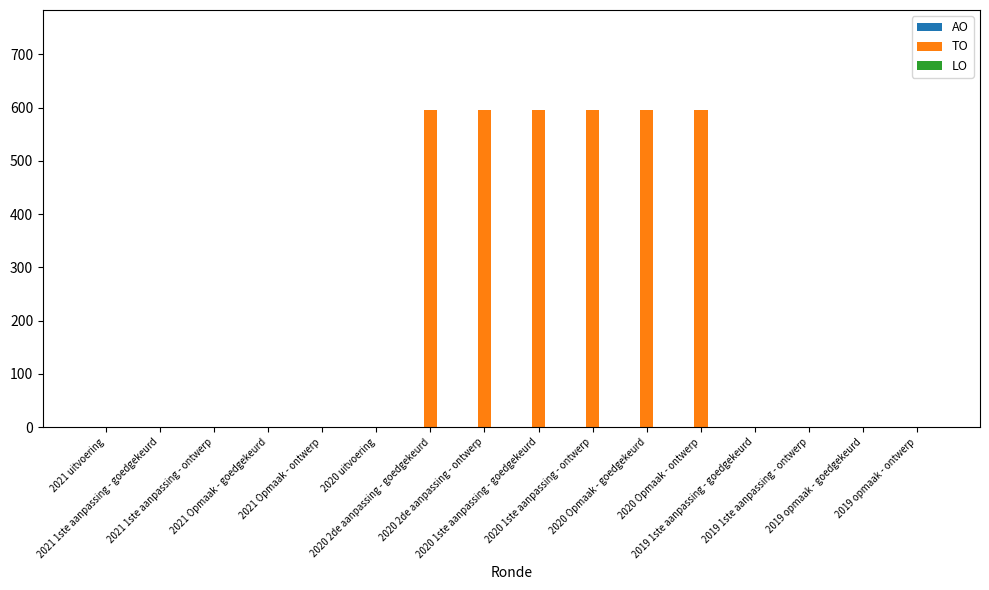

What is the sum of all values?

3570